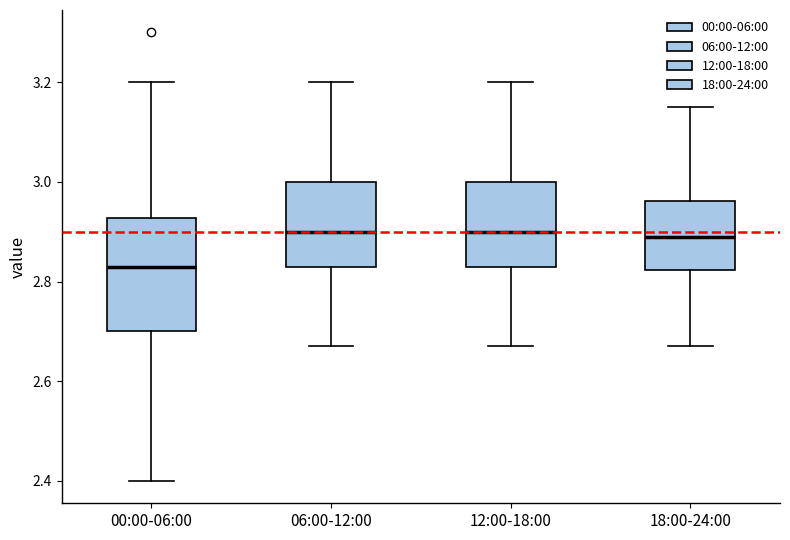

Which box is the tallest, from its lower edge to its upper edge?

00:00-06:00